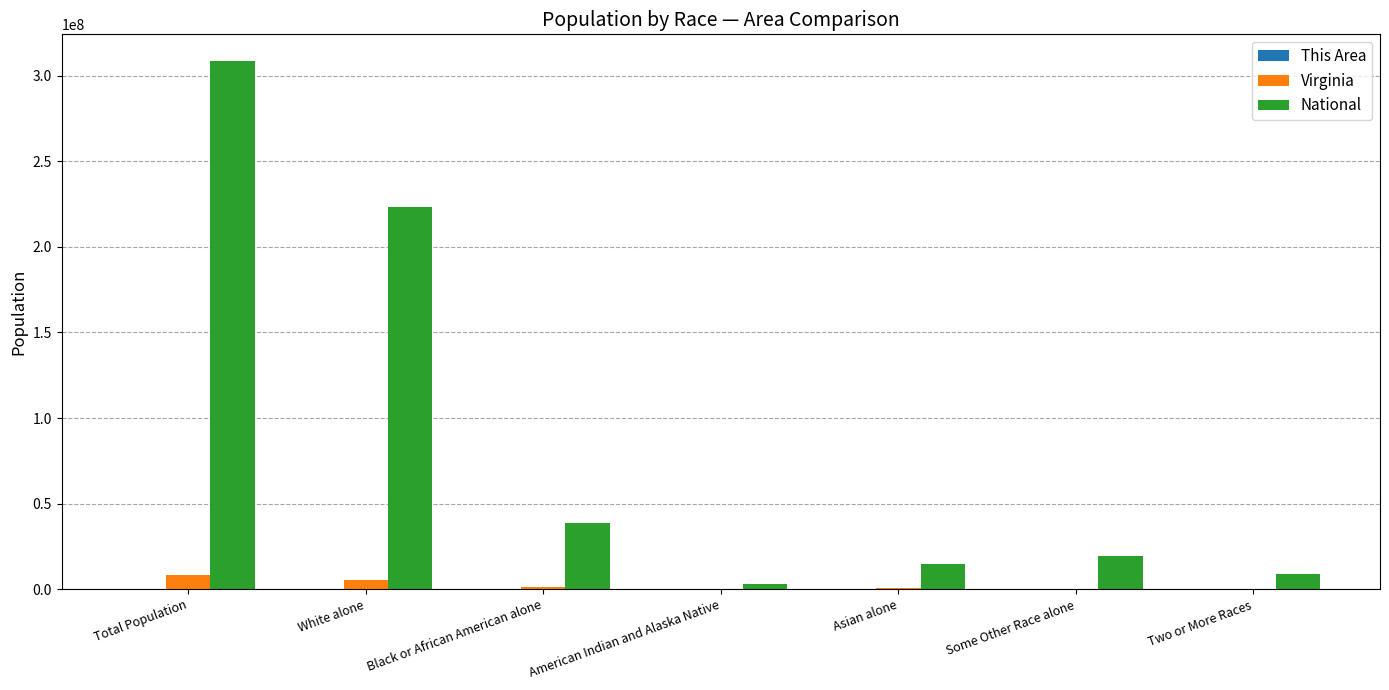

What is the sum of all Virginia values?

15996068